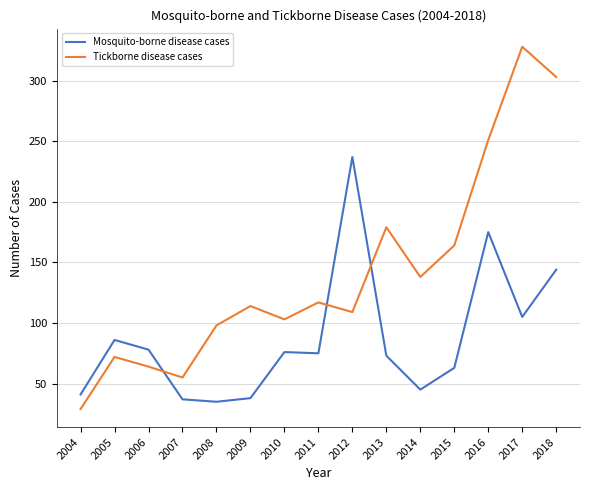

Count the number of data series in this chart.

2